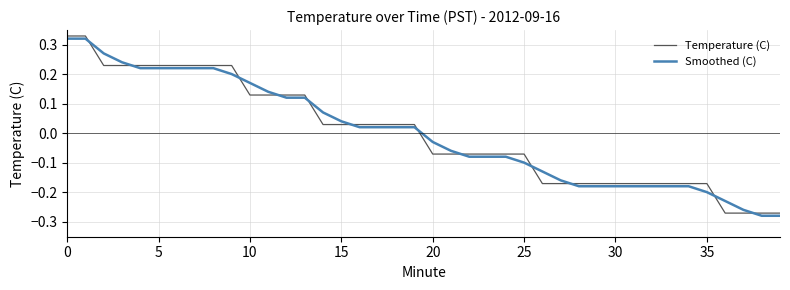

How many intersections are there between Smoothed (C) and Temperature (C)?

12